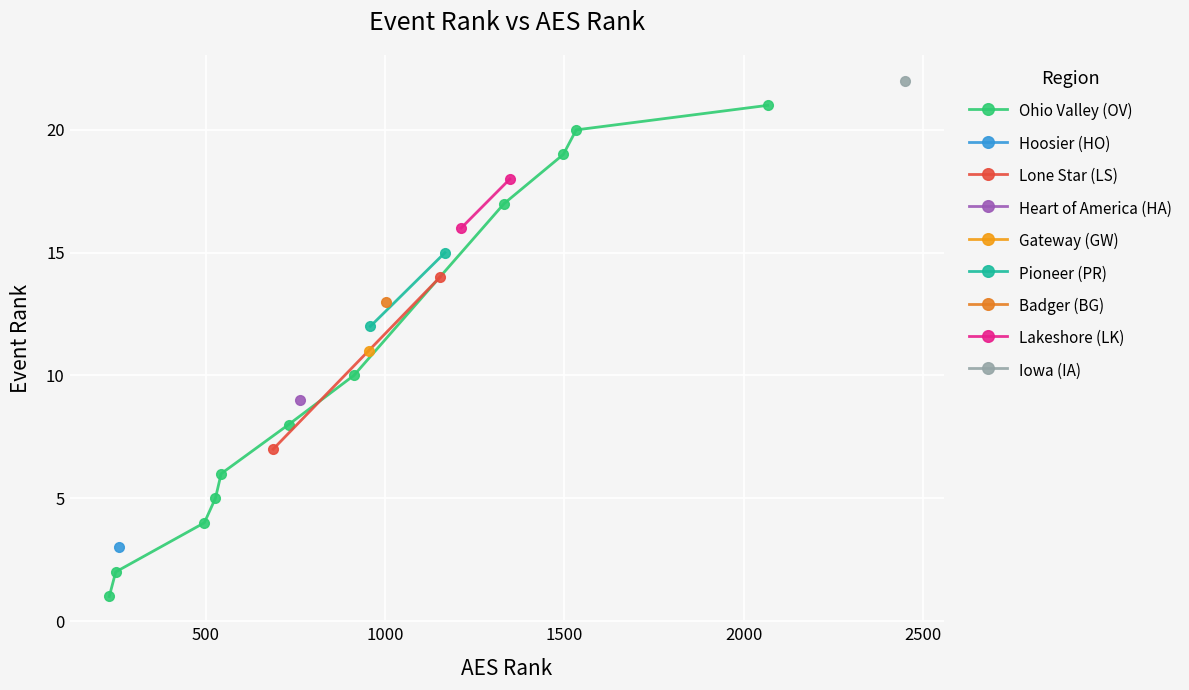

What is the change in value from 1167 to 1497?

+4